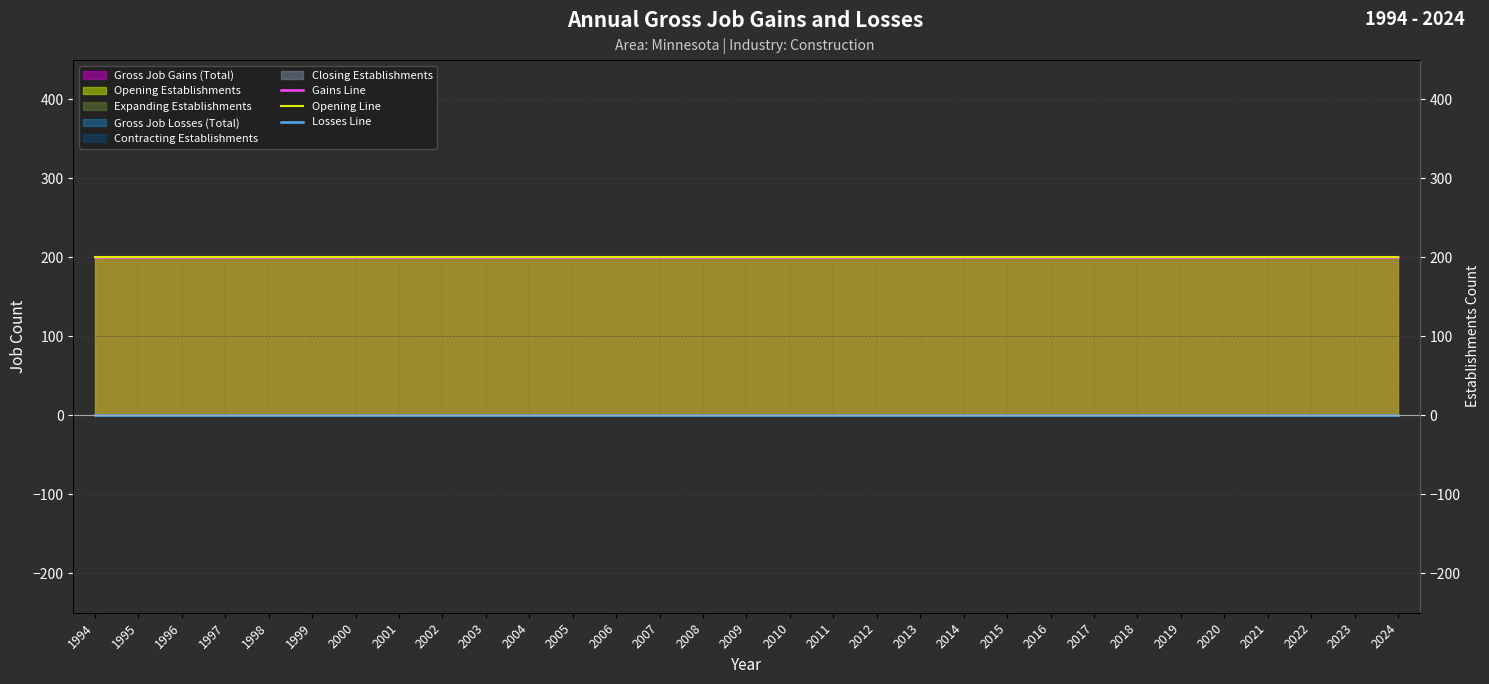

What is the lowest value of the Gains Line series?

200